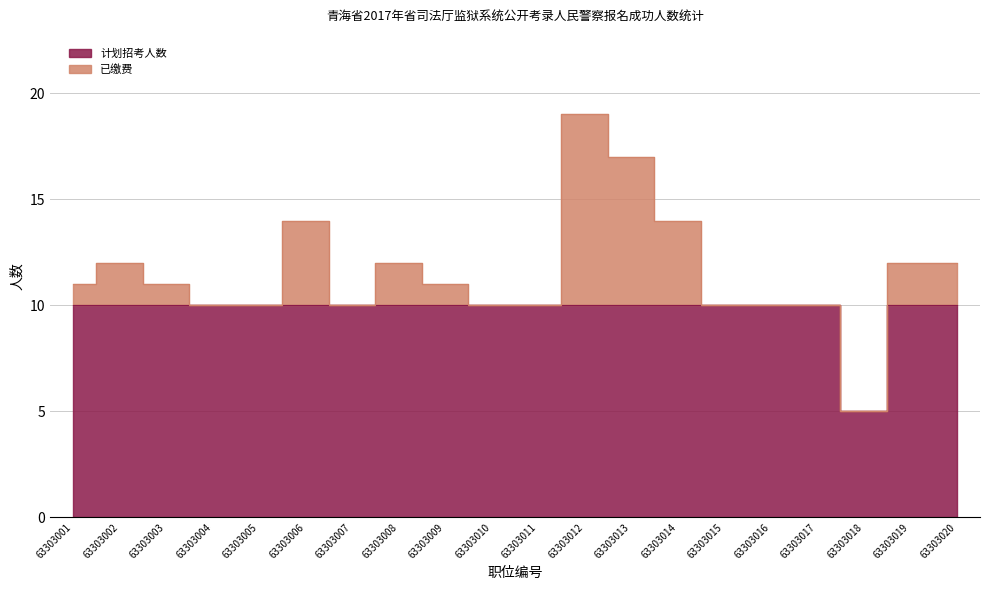

How many data points does each series have?

20